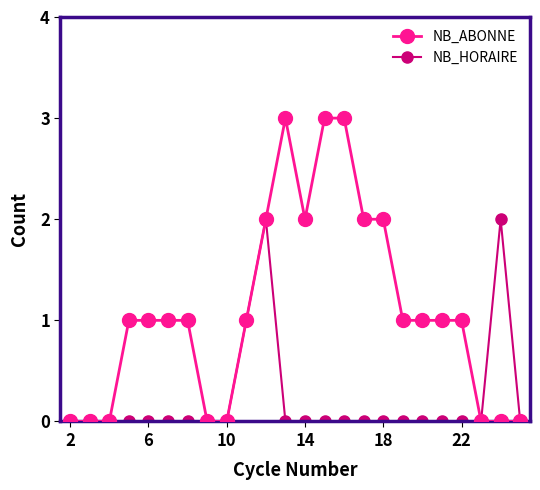

True or false: NB_ABONNE has more than 0 points higher than both neighbors.

True